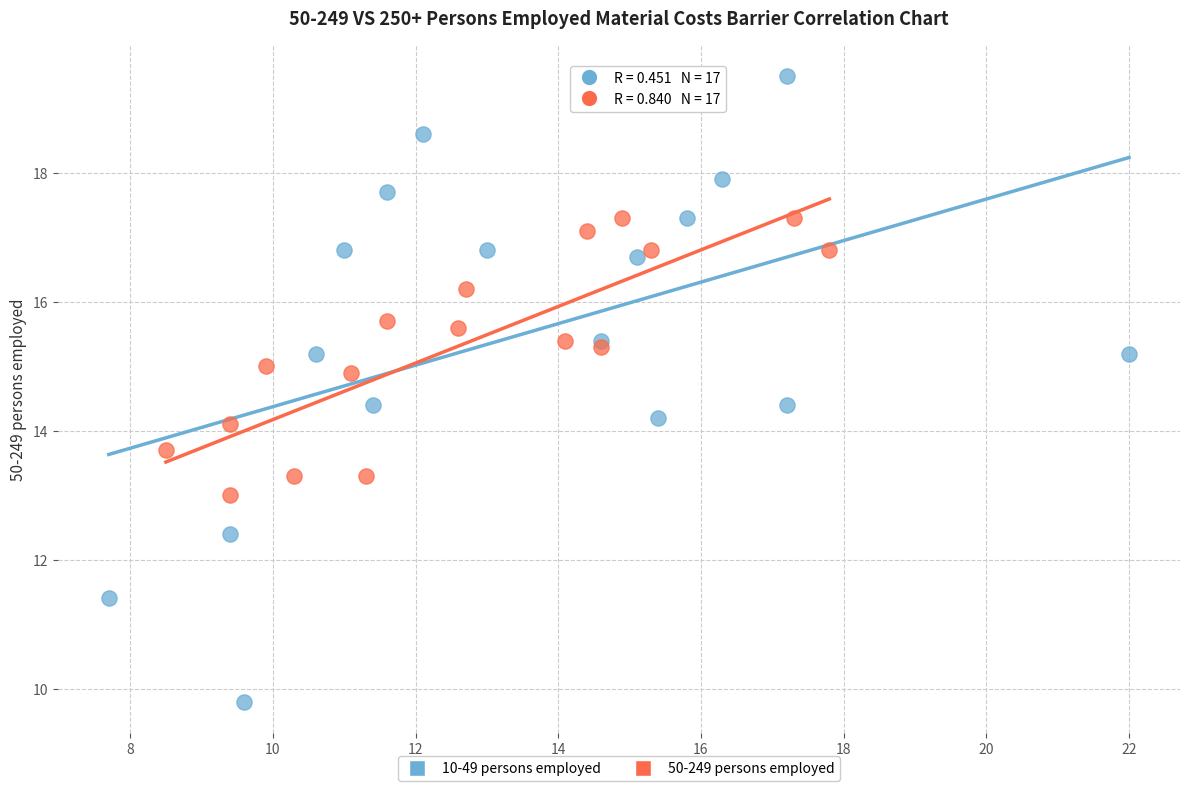

Which series reaches the minimum Y coordinate?

10-49 persons employed